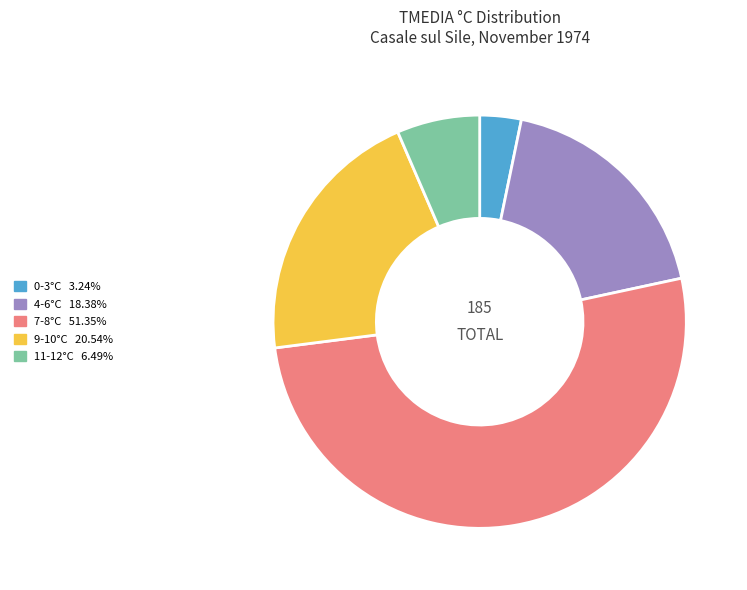

Is the sum of 0-3°C 3.24% and 7-8°C 51.35% greater than half?

Yes